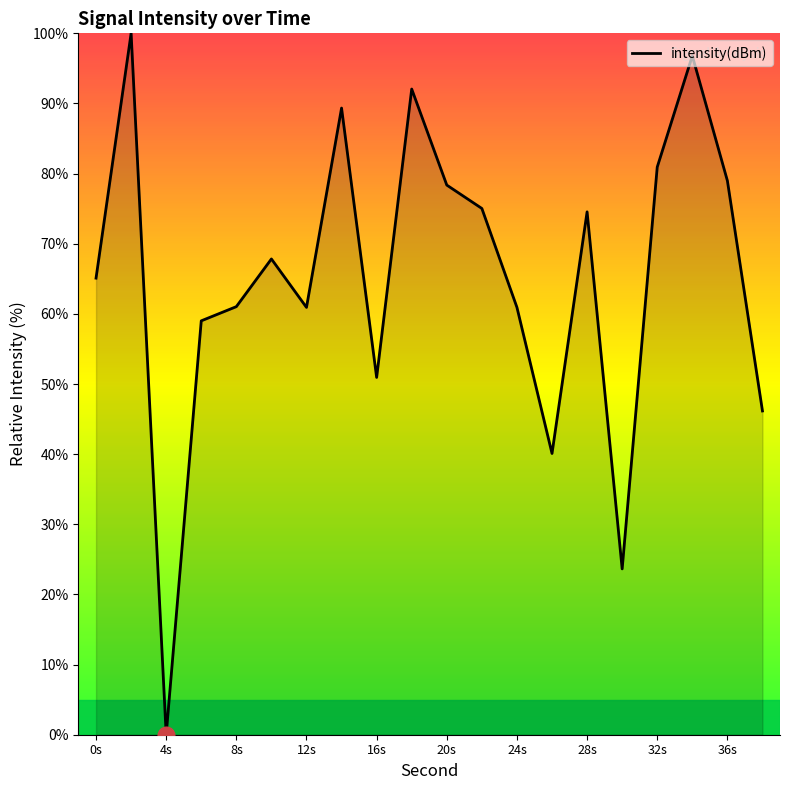

What is the difference between the maximum and minimum values?

100.0